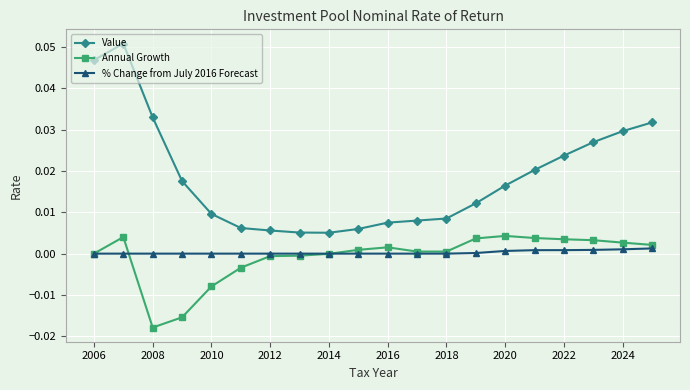

Which series has the widest spread of values?

Value